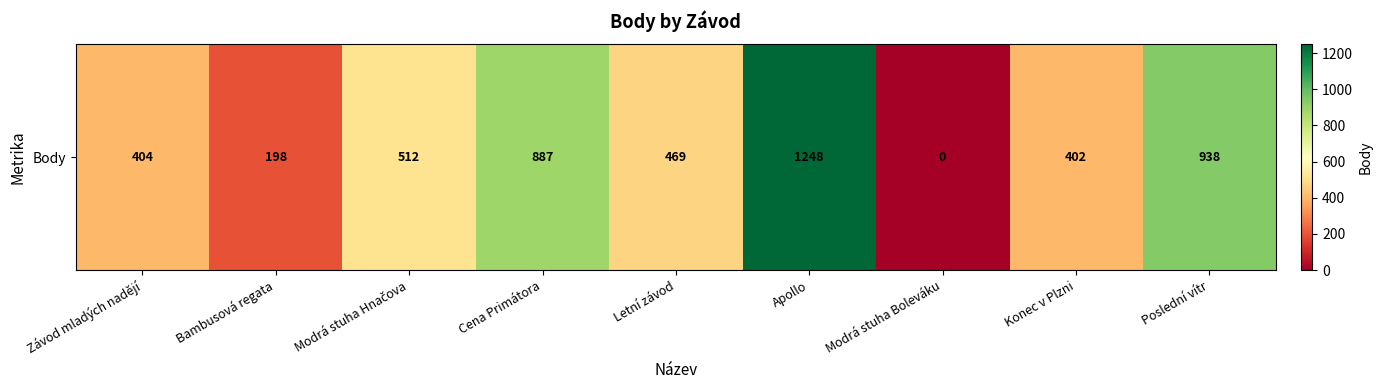

Reading left to right, transcribe all the data shown in this chart.

404	198	512	887	469	1248	0	402	938